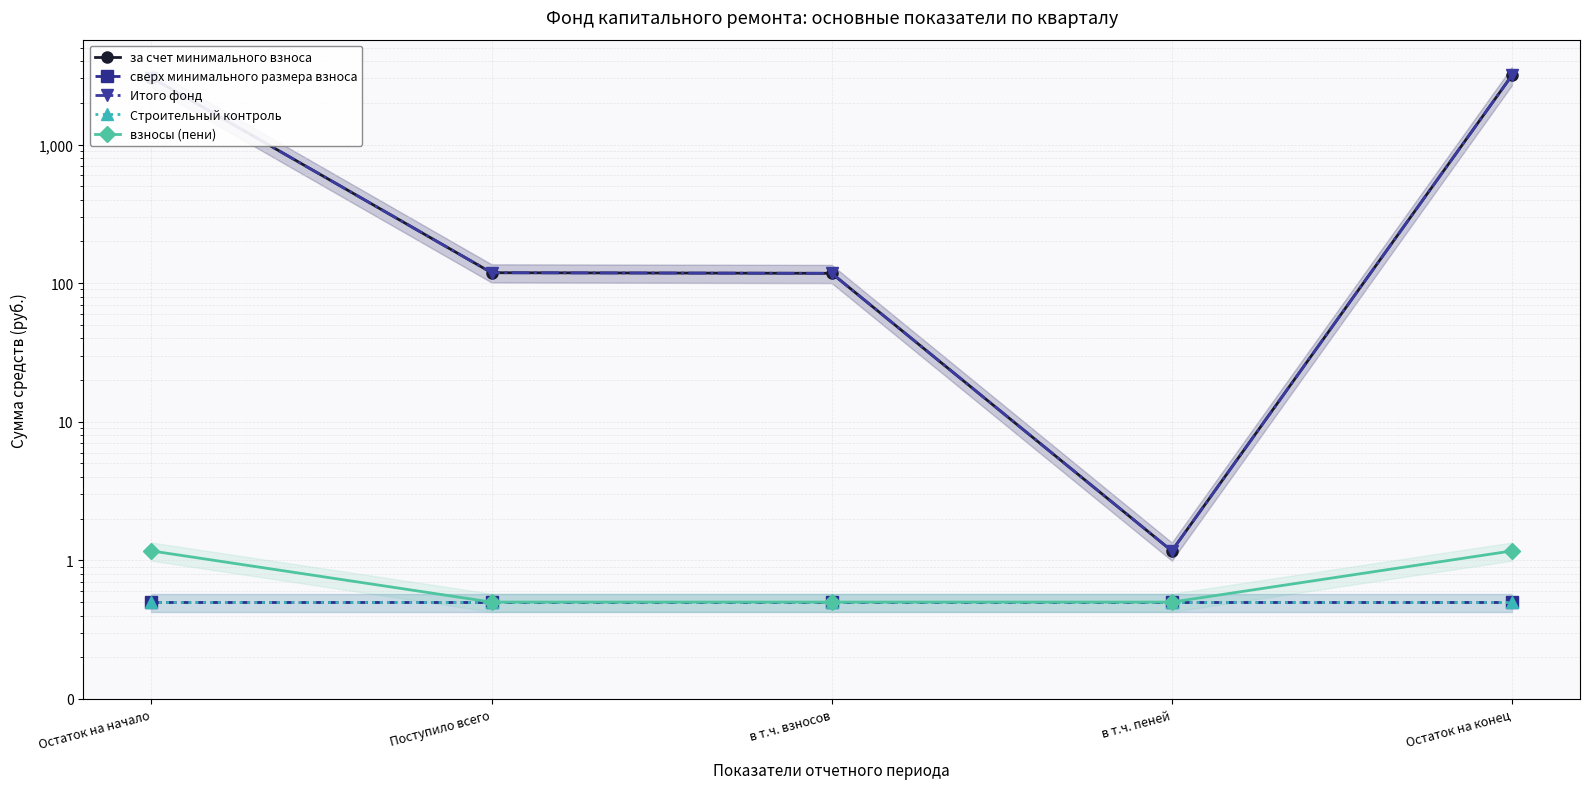

What is the average value of the взносы (пени) series?

0.8